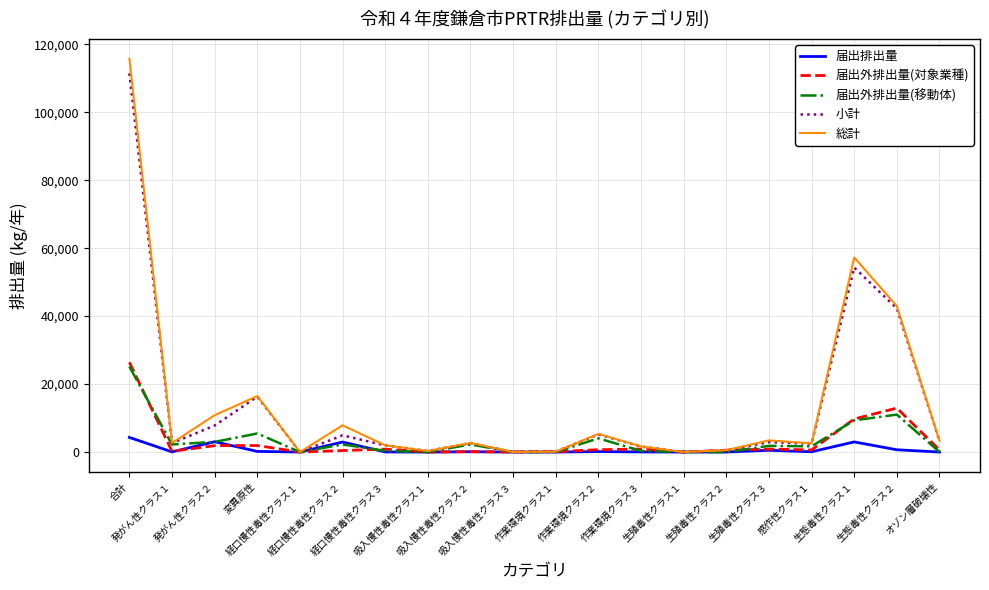

Which series has the largest range (max minus min)?

総計